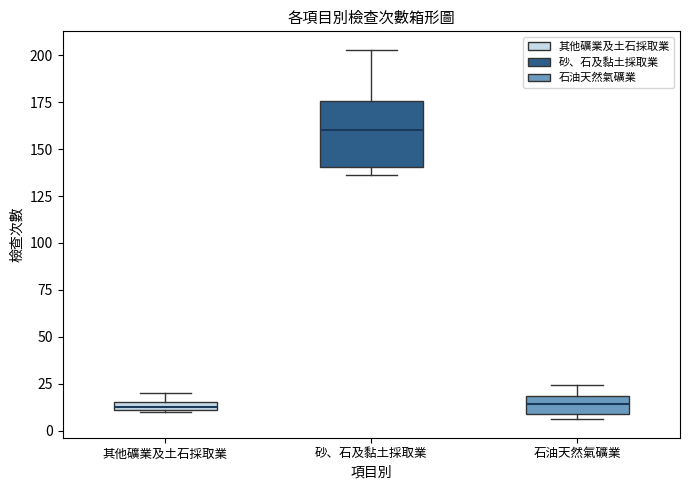

Which box is the tallest, from its lower edge to its upper edge?

砂、石及黏土採取業